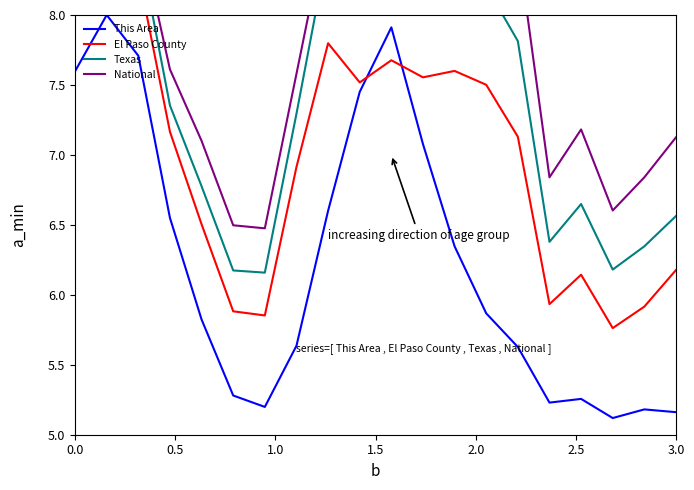

In El Paso County, how many points are lower than both neighbors (excluding endpoints)?

5